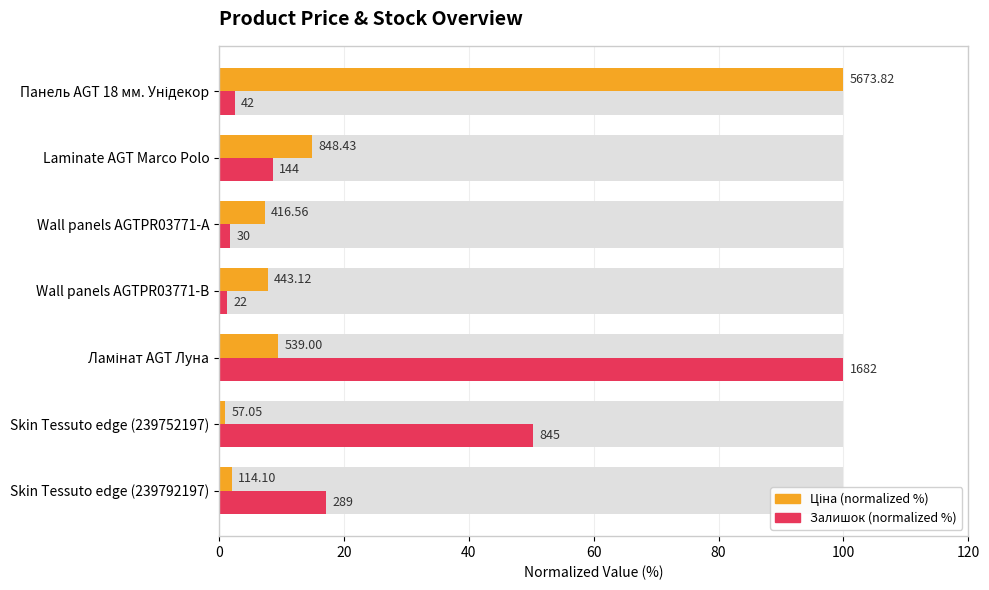

What are all the series names shown in the legend?

Ціна (normalized %), Залишок (normalized %)